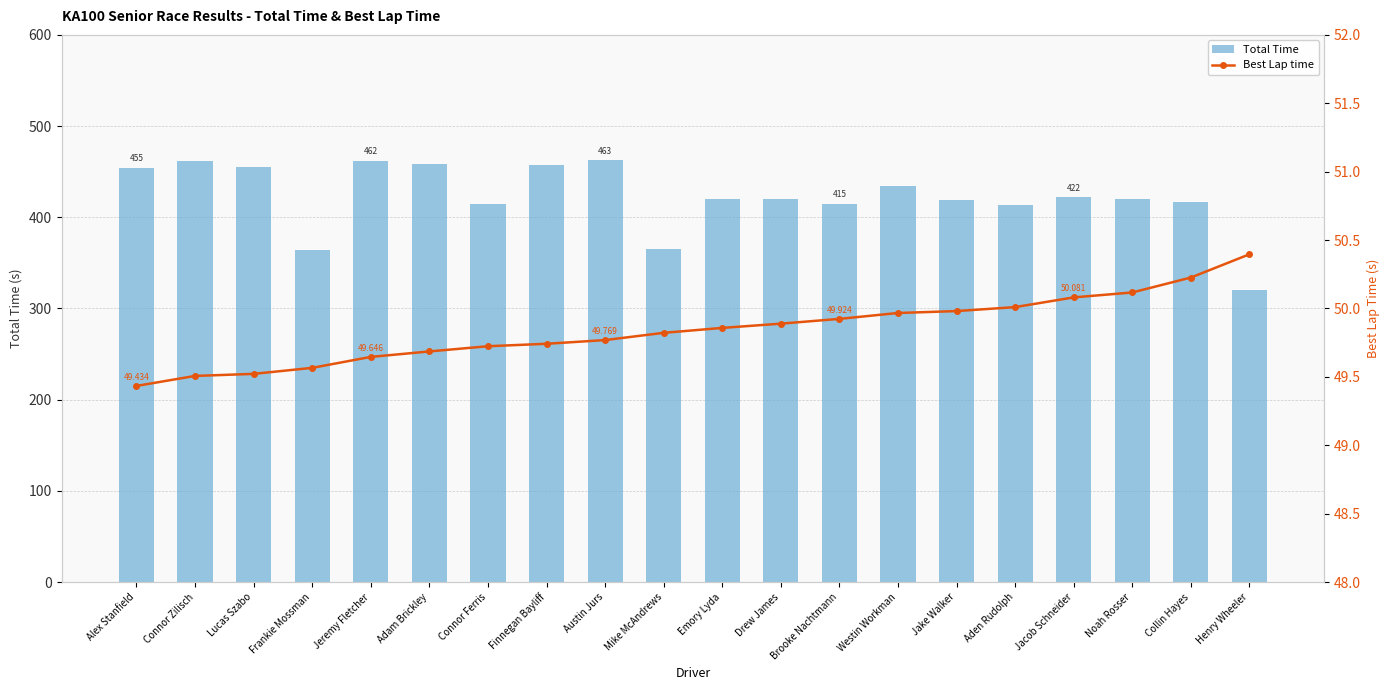

Does the chart contain stacked bars?

No